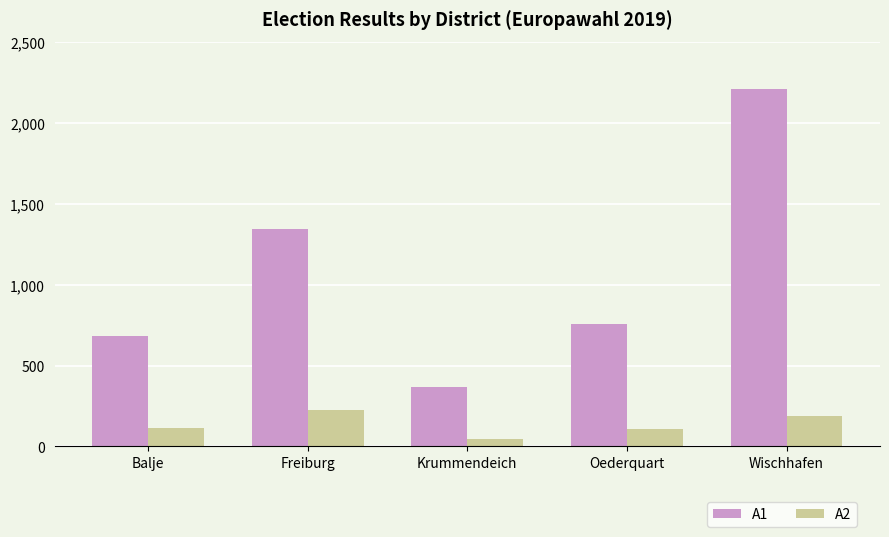

Is it true that A2 equals 222 at Freiburg?

True